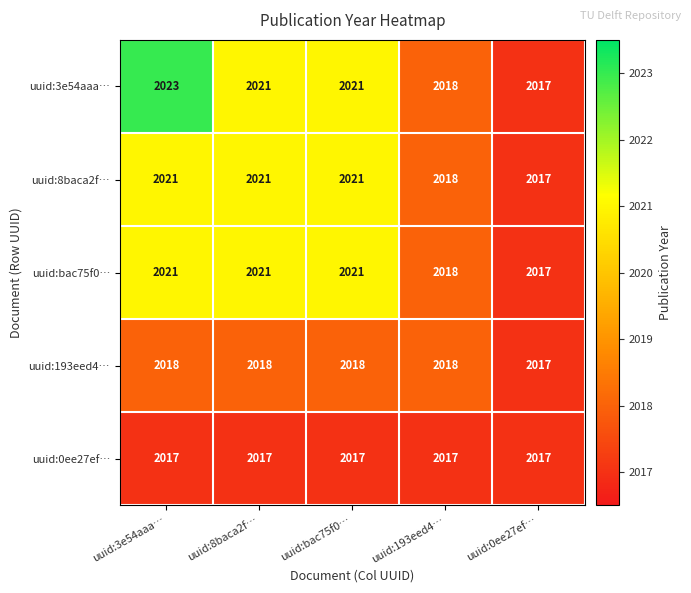

The value of uuid:8baca2f… at uuid:193eed4… is 917. True or false?

False